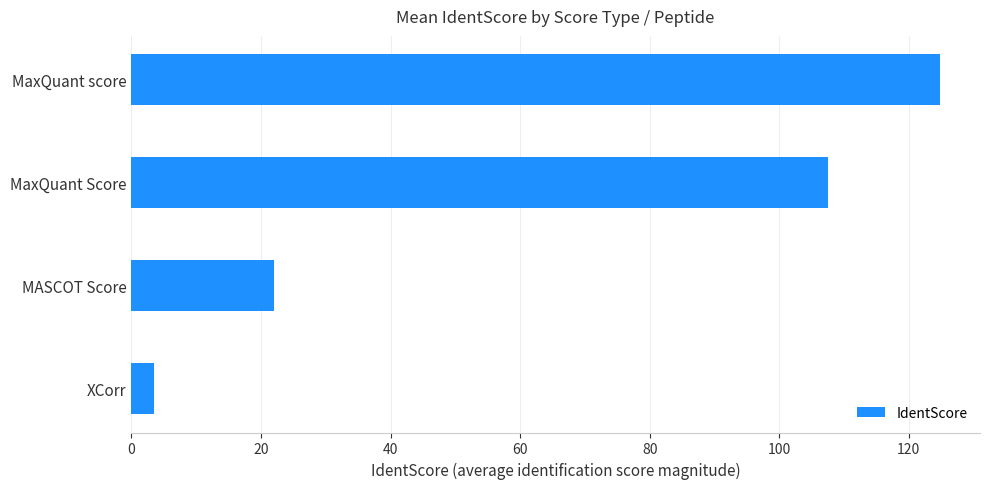

At which label is the value closest to 64?

MASCOT Score